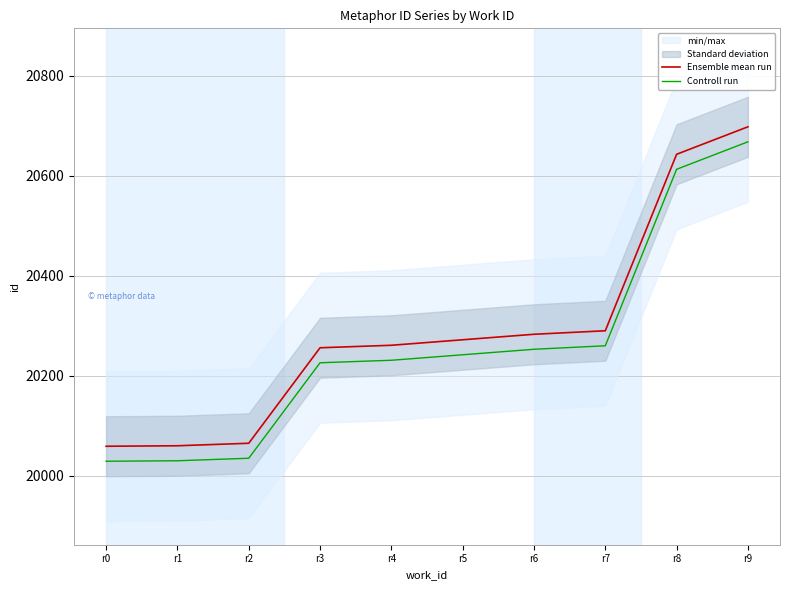

True or false: Controll run and Ensemble mean run intersect in this chart.

False